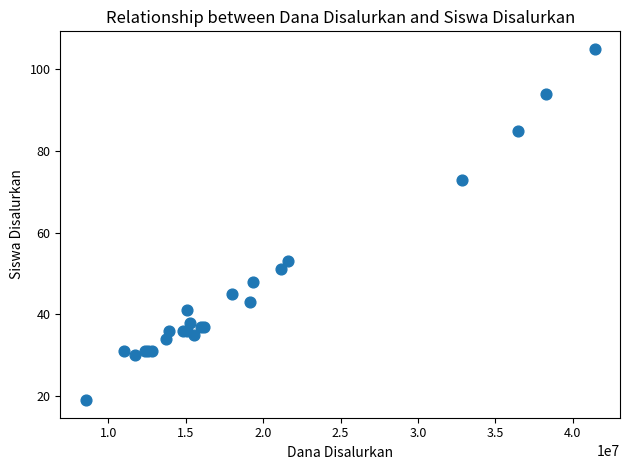

What Y value in the scatter plot is closest to 62?

53